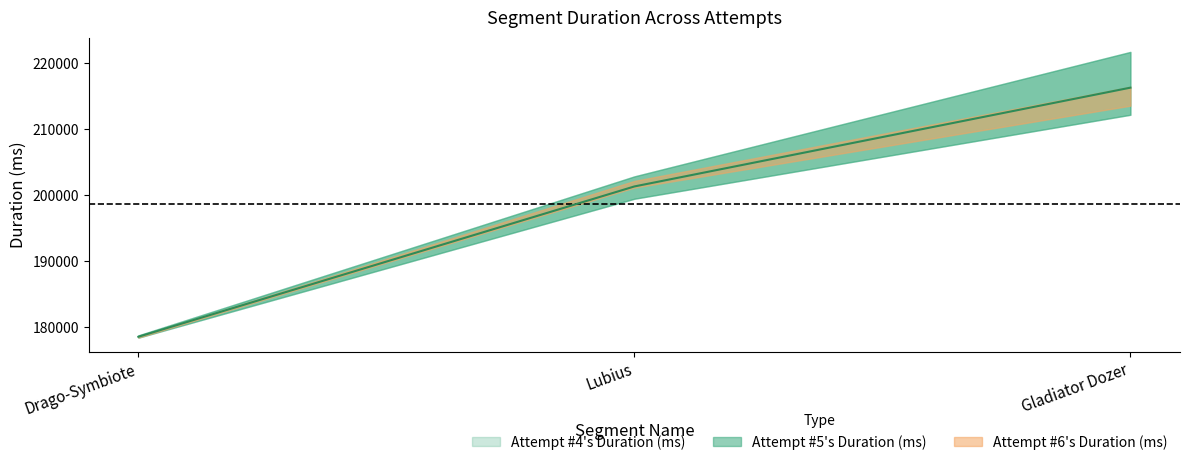

How many lines are shown in the chart?

3